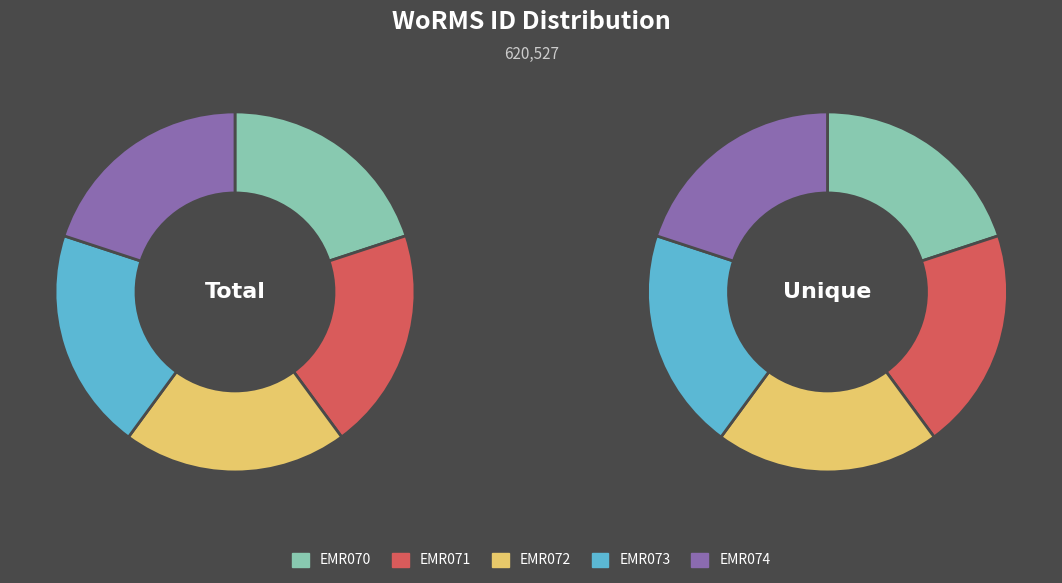

Which slice is the smallest?

EMR070